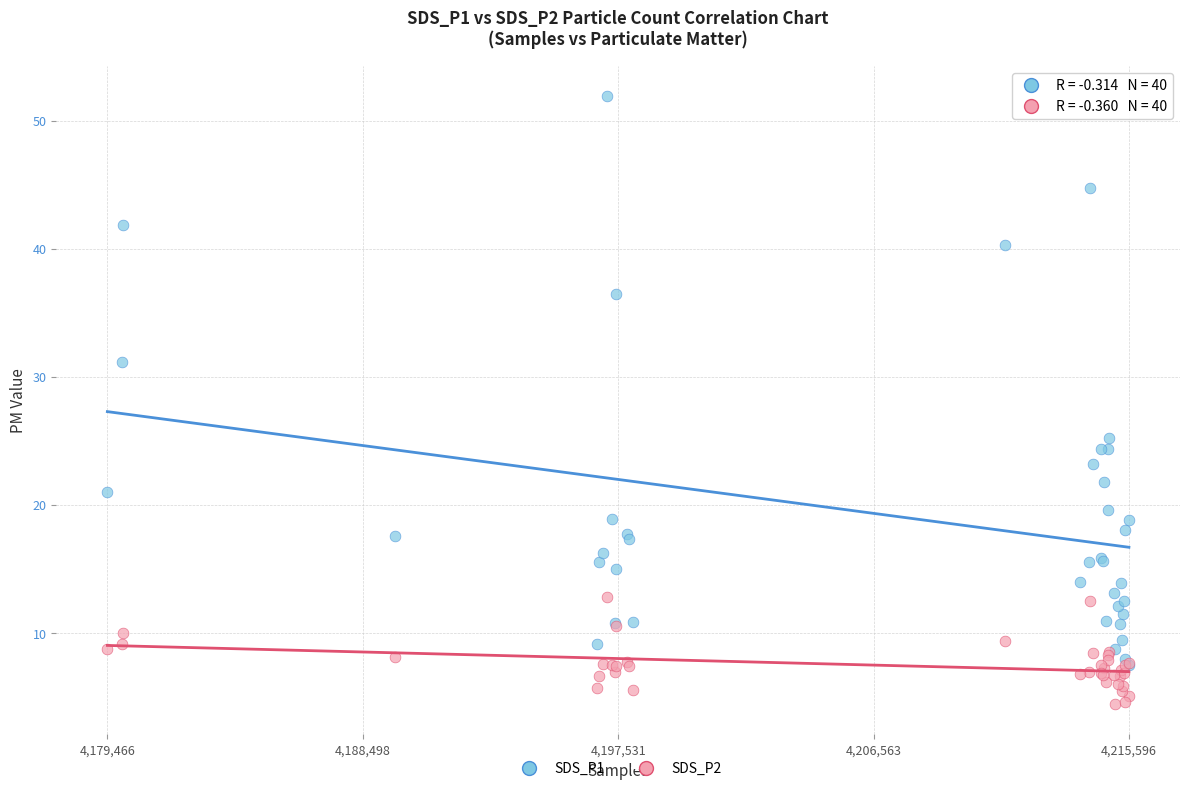

Which series contains the highest Y value?

SDS_P1